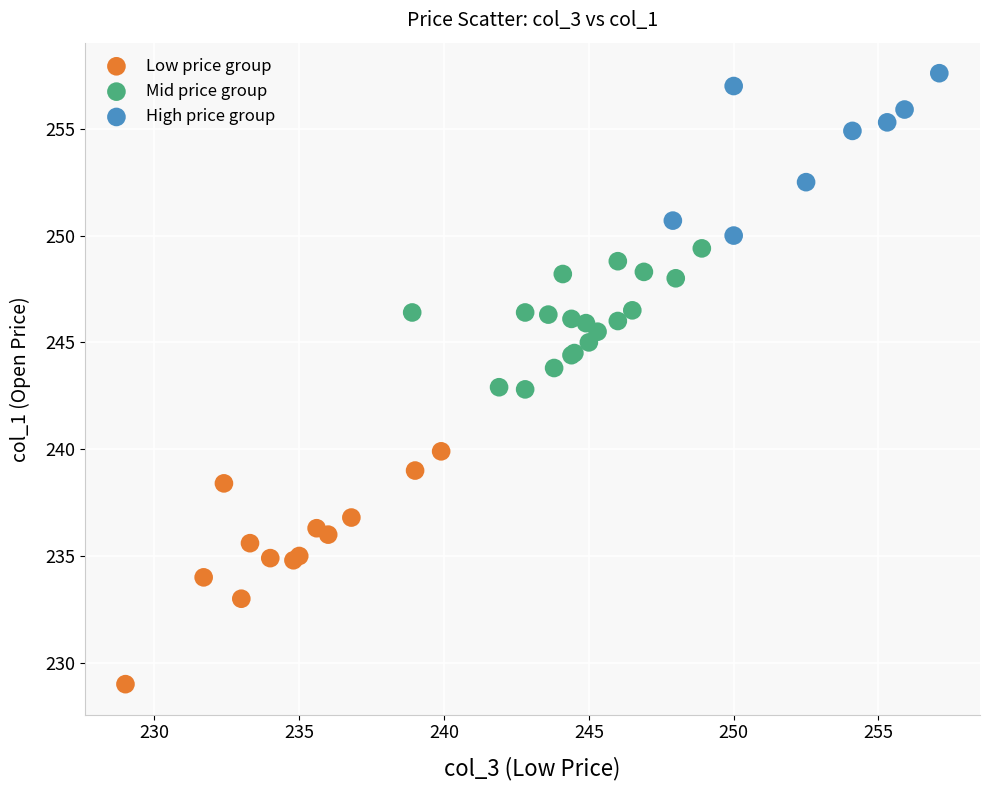

Which series contains the lowest Y value?

Low price group